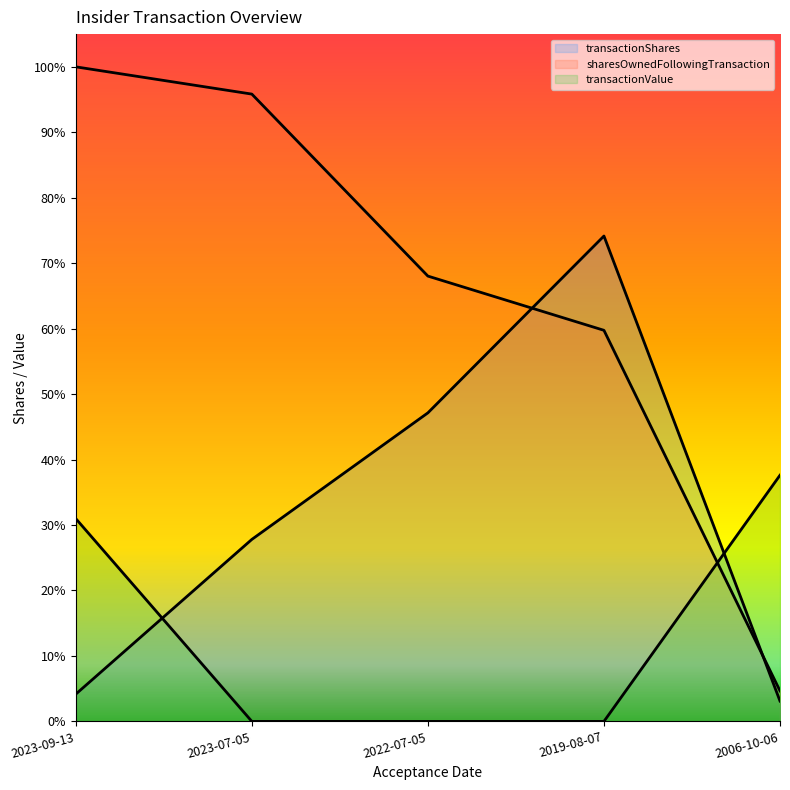

List the series in order of their overall mean, highest first.

sharesOwnedFollowingTransaction, transactionShares, transactionValue